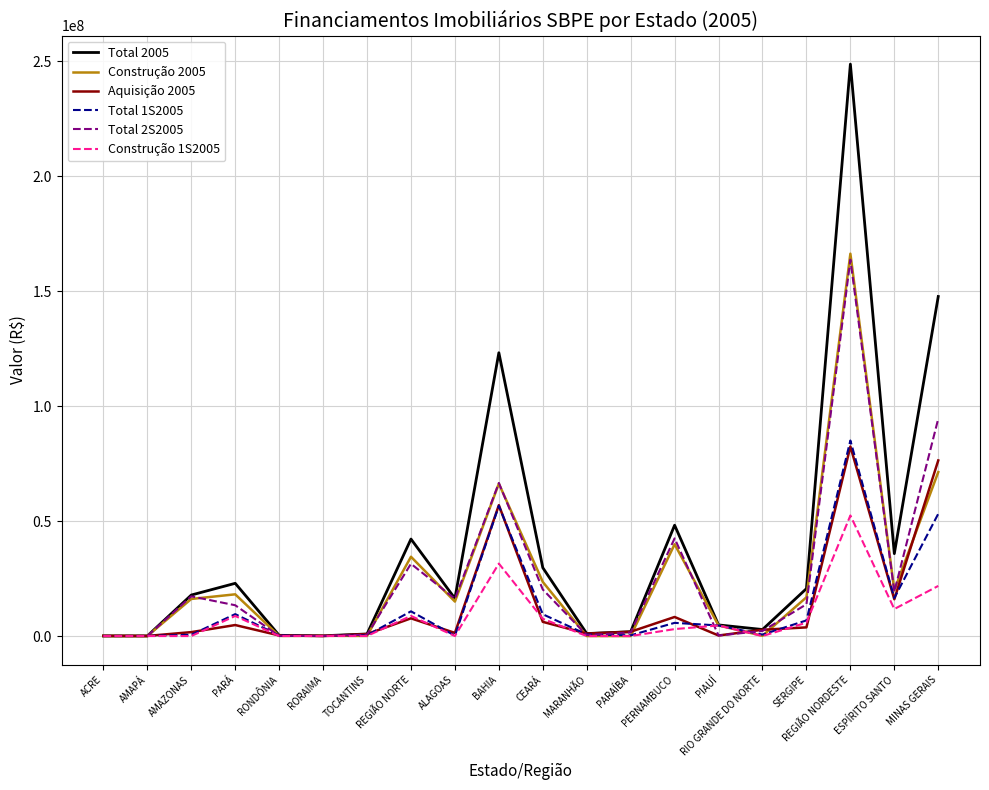

At which label is Total 2S2005 closest to 81880427?

MINAS GERAIS